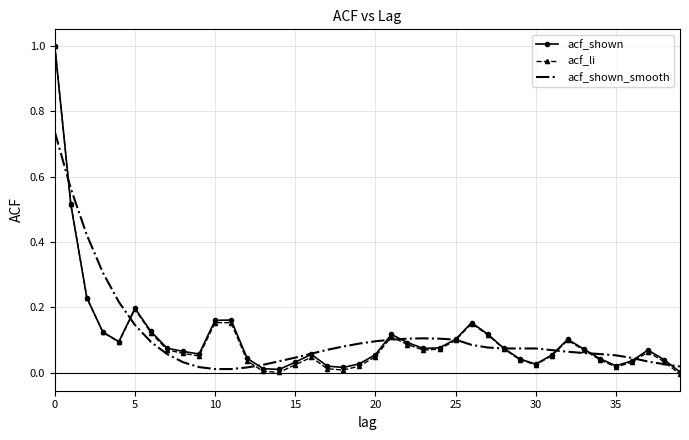

Which series has the largest range (max minus min)?

acf_li